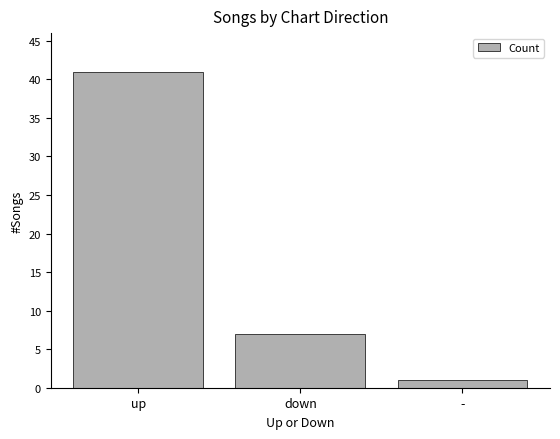

What is the label of the 1st bar from the right?

-